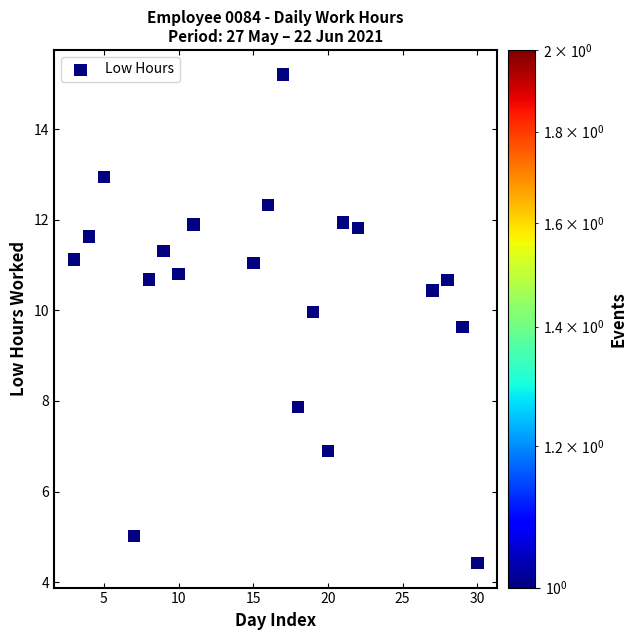

What is the range of Y values (max minus min)?

10.8